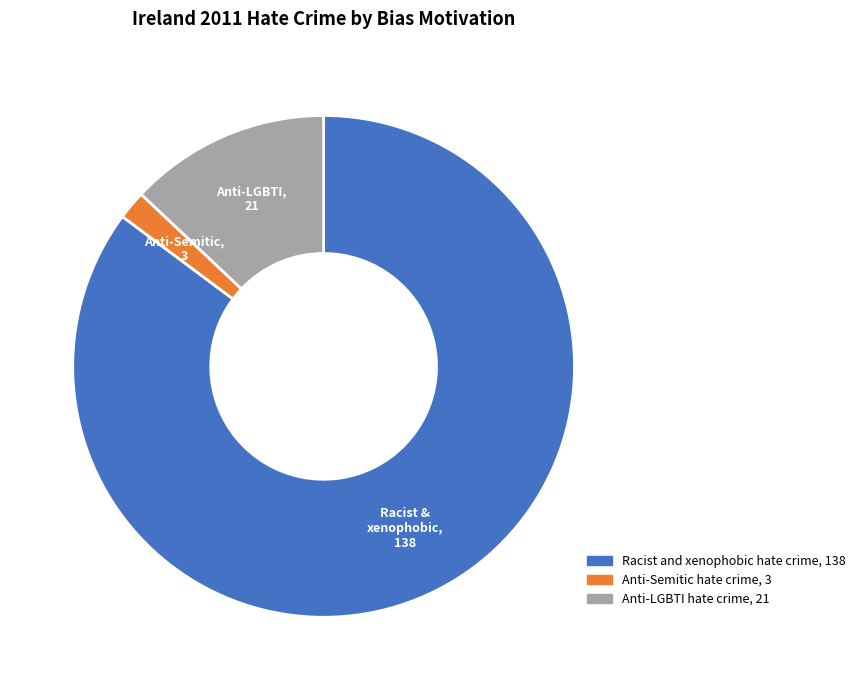

What is the ratio of the value at Racist and xenophobic hate crime to the value at Anti-LGBTI hate crime?

6.6